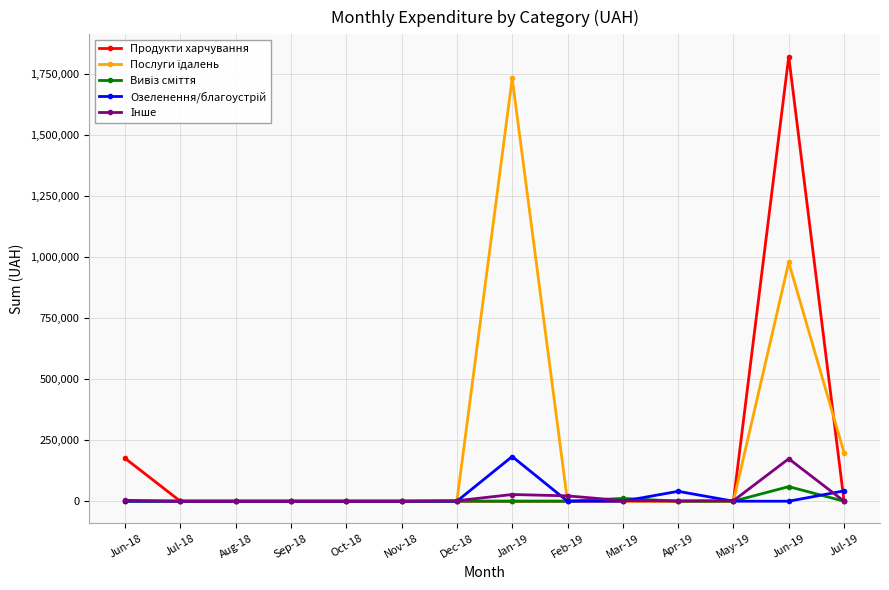

What is the spread (max minus min) of values at Jul-19?

198962.5